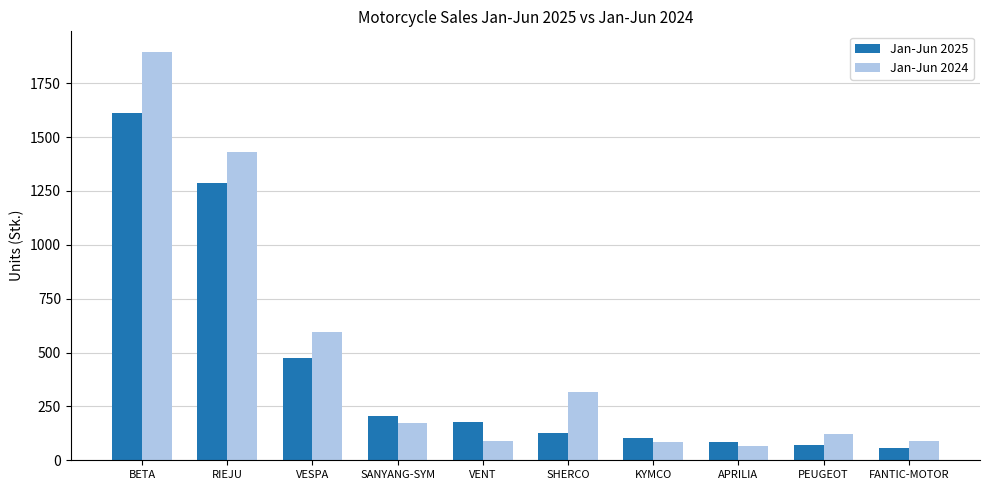

At VENT, list the series in order from largest to smallest.

Jan-Jun 2025, Jan-Jun 2024